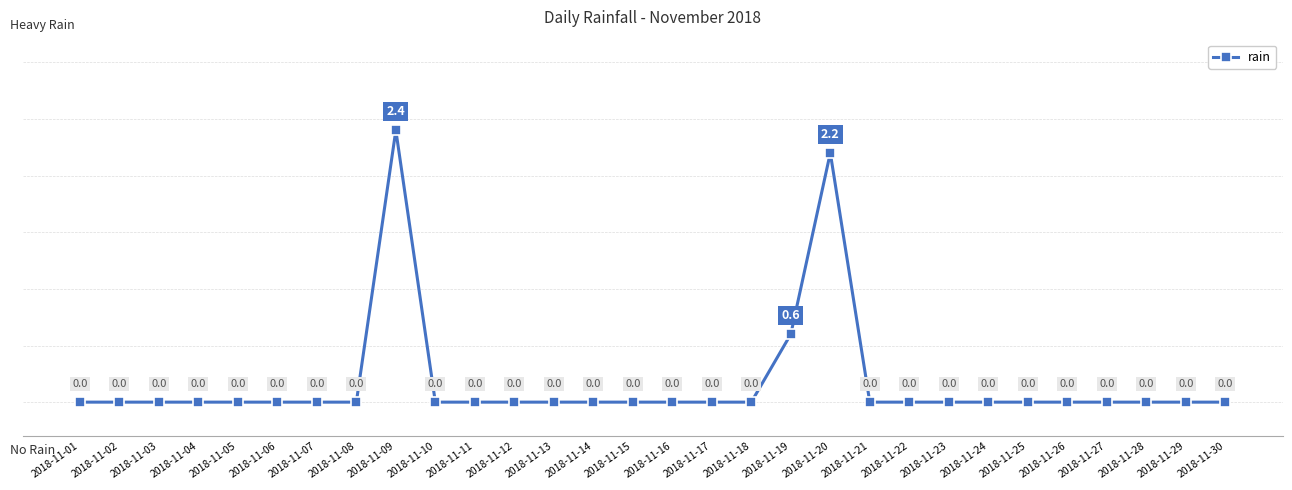

At which category does the chart reach its peak across all series?

2018-11-09